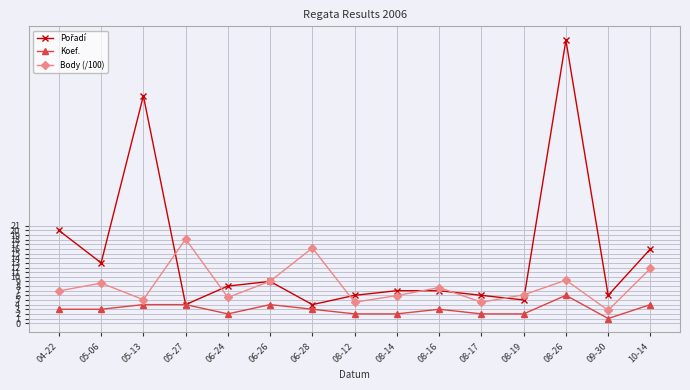

What is the total value across all series at 08-17?

12.5